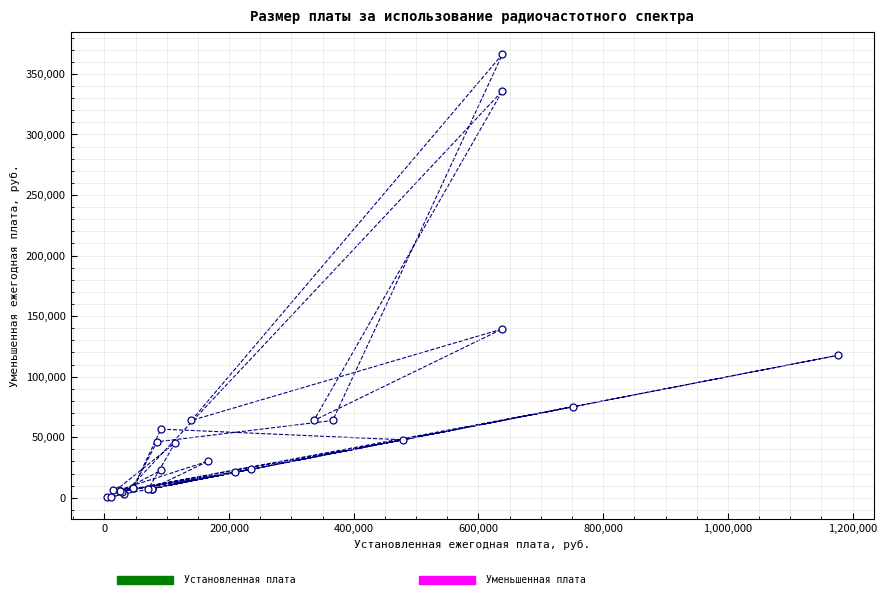

What Y value in the scatter plot is closest to 183330?

139440